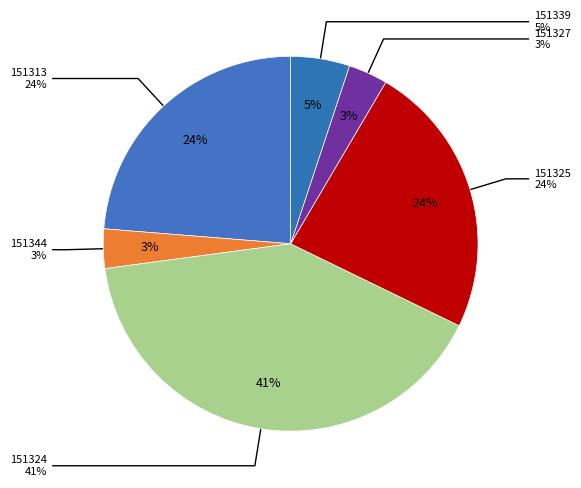

What is the ratio of the value at 151344 to the value at 151324?

0.1